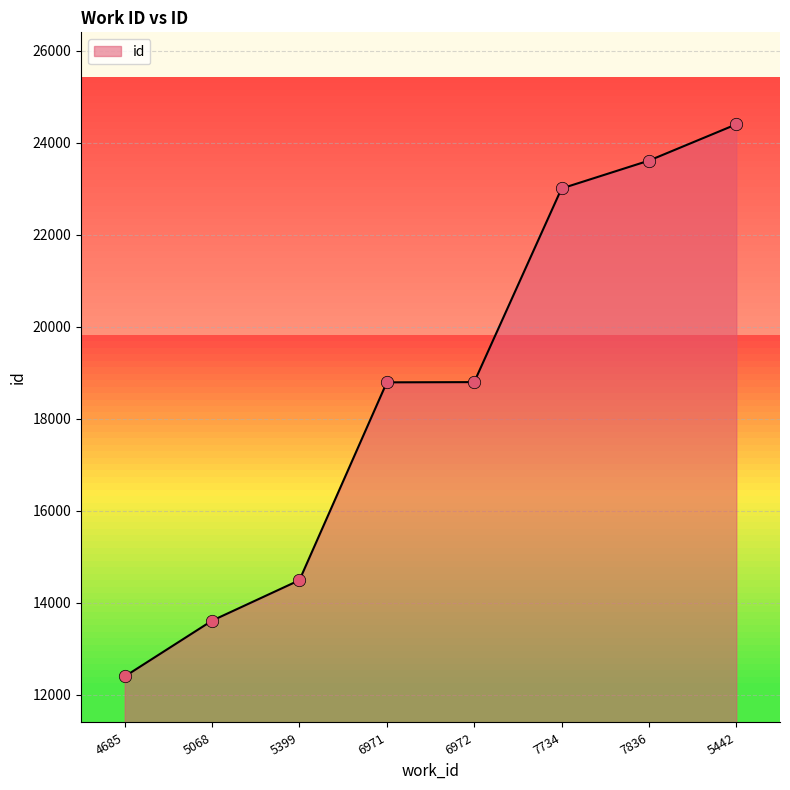

What is the change in value from 6971 to 7734?

+4215